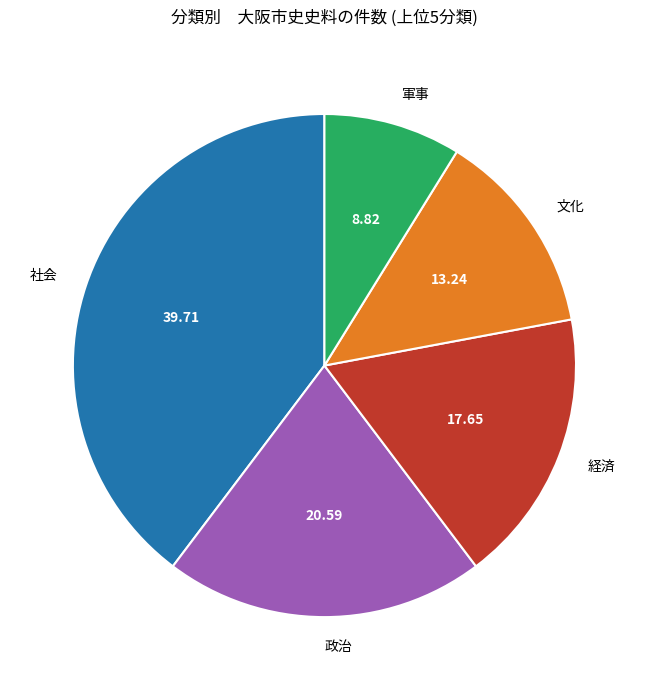

Count the number of slices in the pie.

5